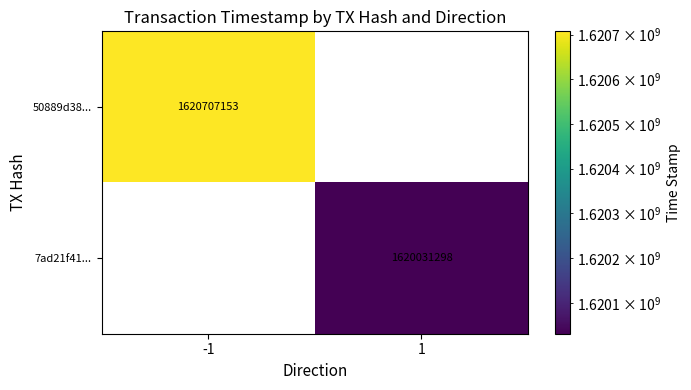

The value of 50889d38... at -1 is 1620707153. True or false?

True